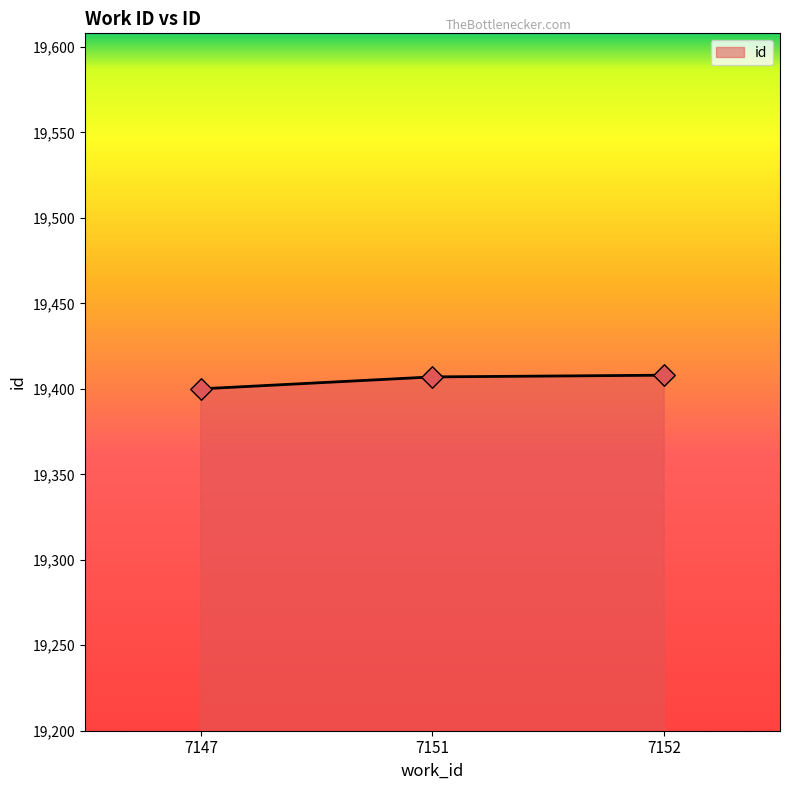

Which has a higher value, 7151 or 7147?

7151